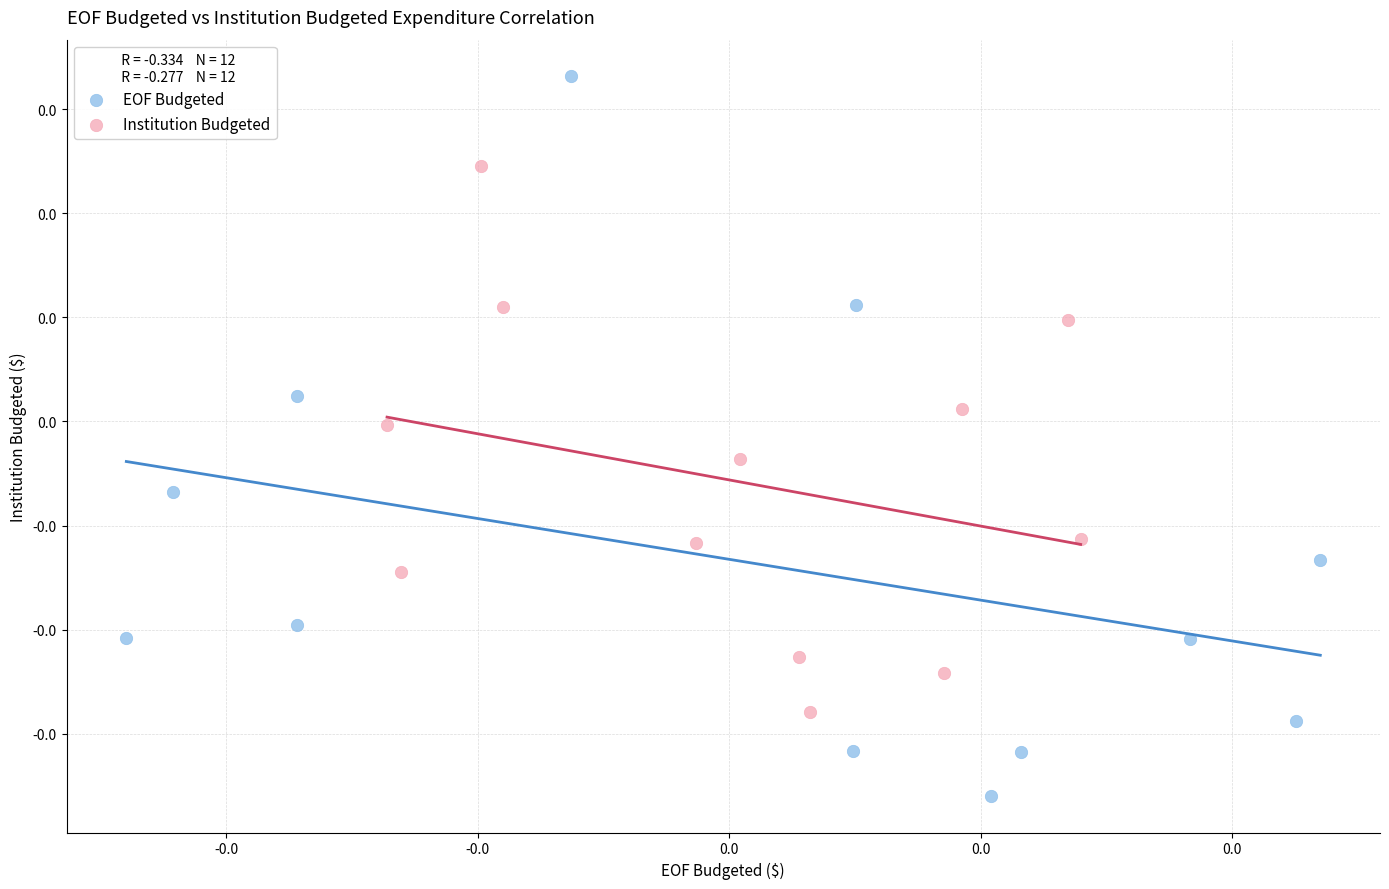

What are all the series names shown in the legend?

EOF Budgeted, Institution Budgeted